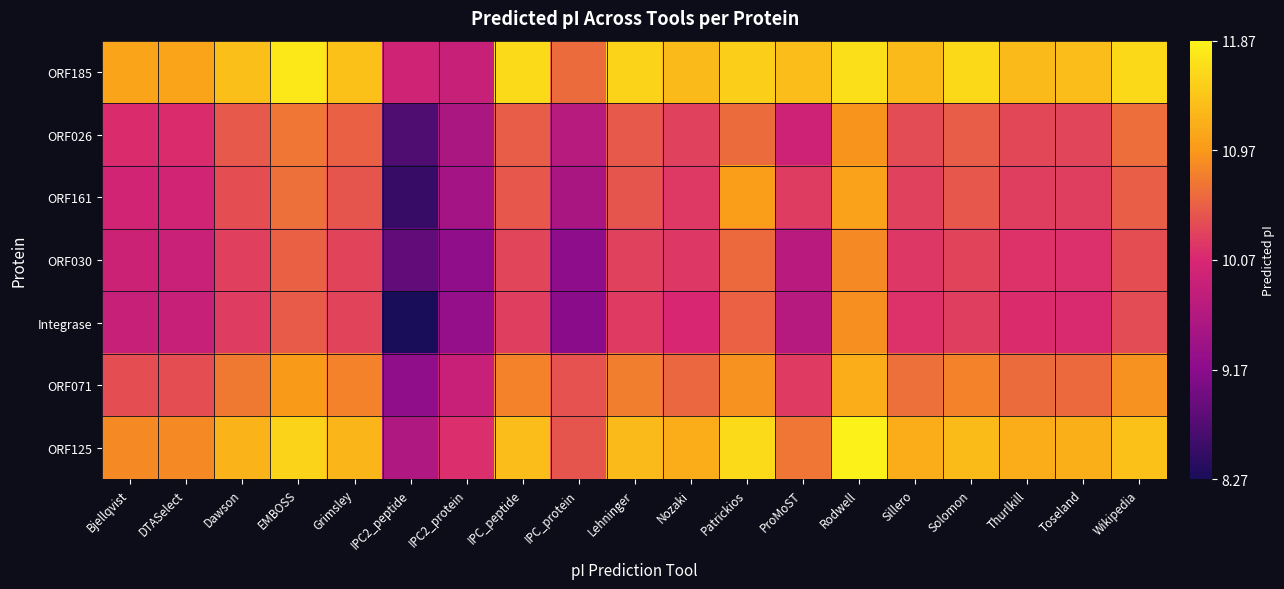

Reading right to left, list all the values displayed in this chart.

ORF185: Wikipedia=11.6	Toseland=11.3	Thurlkill=11.3	Solomon=11.6	Sillero=11.3	Rodwell=11.7	ProMoST=11.3	Patrickios=11.5	Nozaki=11.3	Lehninger=11.6	IPC_protein=10.6	IPC_peptide=11.6	IPC2_protein=9.9	IPC2_peptide=10.0	Grimsley=11.4	EMBOSS=11.8	Dawson=11.4	DTASelect=11.1	Bjellqvist=11.1
ORF026: Wikipedia=10.6	Toseland=10.3	Thurlkill=10.3	Solomon=10.5	Sillero=10.4	Rodwell=10.9	ProMoST=9.9	Patrickios=10.6	Nozaki=10.3	Lehninger=10.5	IPC_protein=9.7	IPC_peptide=10.5	IPC2_protein=9.5	IPC2_peptide=8.7	Grimsley=10.5	EMBOSS=10.7	Dawson=10.5	DTASelect=10.1	Bjellqvist=10.1
ORF161: Wikipedia=10.5	Toseland=10.3	Thurlkill=10.3	Solomon=10.5	Sillero=10.3	Rodwell=11.1	ProMoST=10.2	Patrickios=11.0	Nozaki=10.2	Lehninger=10.4	IPC_protein=9.5	IPC_peptide=10.5	IPC2_protein=9.5	IPC2_peptide=8.5	Grimsley=10.4	EMBOSS=10.6	Dawson=10.4	DTASelect=10.0	Bjellqvist=10.0
ORF030: Wikipedia=10.4	Toseland=10.1	Thurlkill=10.2	Solomon=10.3	Sillero=10.2	Rodwell=10.8	ProMoST=9.7	Patrickios=10.6	Nozaki=10.2	Lehninger=10.3	IPC_protein=9.2	IPC_peptide=10.3	IPC2_protein=9.2	IPC2_peptide=8.8	Grimsley=10.3	EMBOSS=10.5	Dawson=10.3	DTASelect=9.9	Bjellqvist=9.9
Integrase: Wikipedia=10.4	Toseland=10.1	Thurlkill=10.1	Solomon=10.3	Sillero=10.2	Rodwell=10.9	ProMoST=9.7	Patrickios=10.5	Nozaki=10.1	Lehninger=10.2	IPC_protein=9.2	IPC_peptide=10.3	IPC2_protein=9.3	IPC2_peptide=8.3	Grimsley=10.3	EMBOSS=10.5	Dawson=10.2	DTASelect=9.9	Bjellqvist=9.9
ORF071: Wikipedia=10.9	Toseland=10.6	Thurlkill=10.6	Solomon=10.8	Sillero=10.6	Rodwell=11.2	ProMoST=10.2	Patrickios=10.9	Nozaki=10.6	Lehninger=10.8	IPC_protein=10.4	IPC_peptide=10.8	IPC2_protein=9.9	IPC2_peptide=9.2	Grimsley=10.8	EMBOSS=11.0	Dawson=10.7	DTASelect=10.4	Bjellqvist=10.4
ORF125: Wikipedia=11.4	Toseland=11.2	Thurlkill=11.2	Solomon=11.3	Sillero=11.2	Rodwell=11.9	ProMoST=10.7	Patrickios=11.6	Nozaki=11.2	Lehninger=11.3	IPC_protein=10.4	IPC_peptide=11.3	IPC2_protein=10.1	IPC2_peptide=9.6	Grimsley=11.3	EMBOSS=11.6	Dawson=11.2	DTASelect=10.8	Bjellqvist=10.8